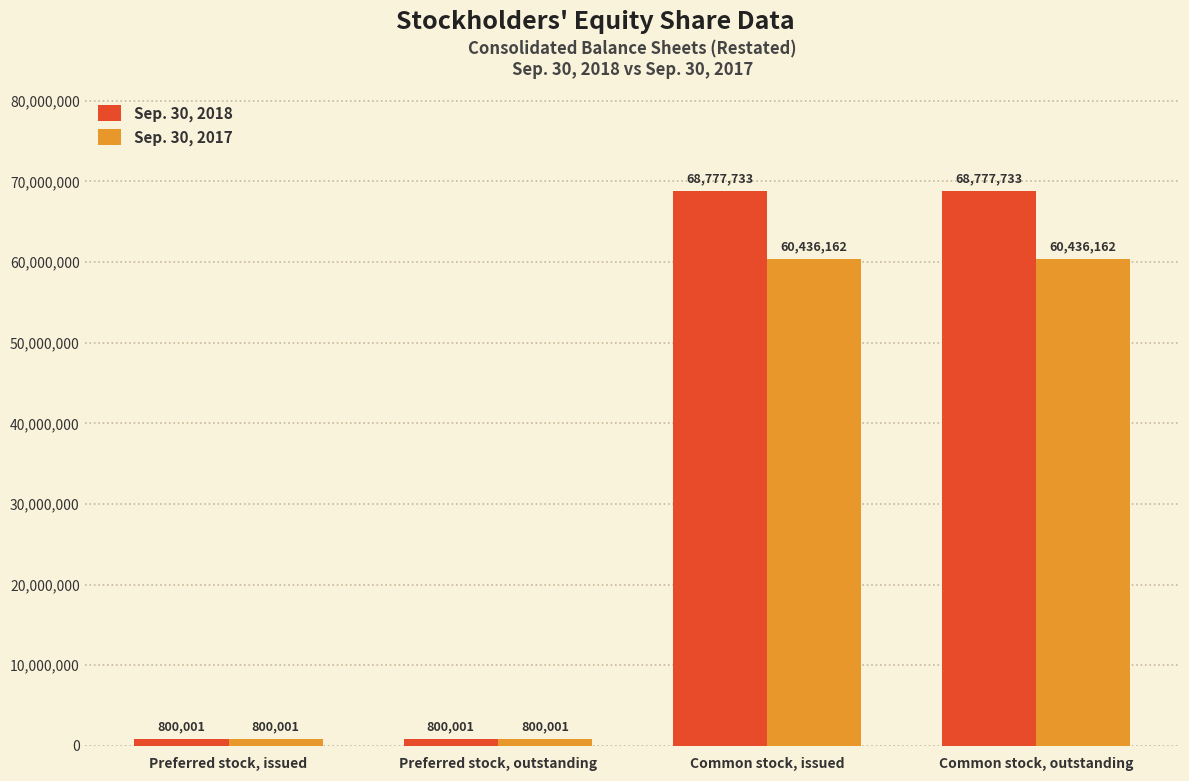

How many Sep. 30, 2017 values are between 800001 and 60436162?

4